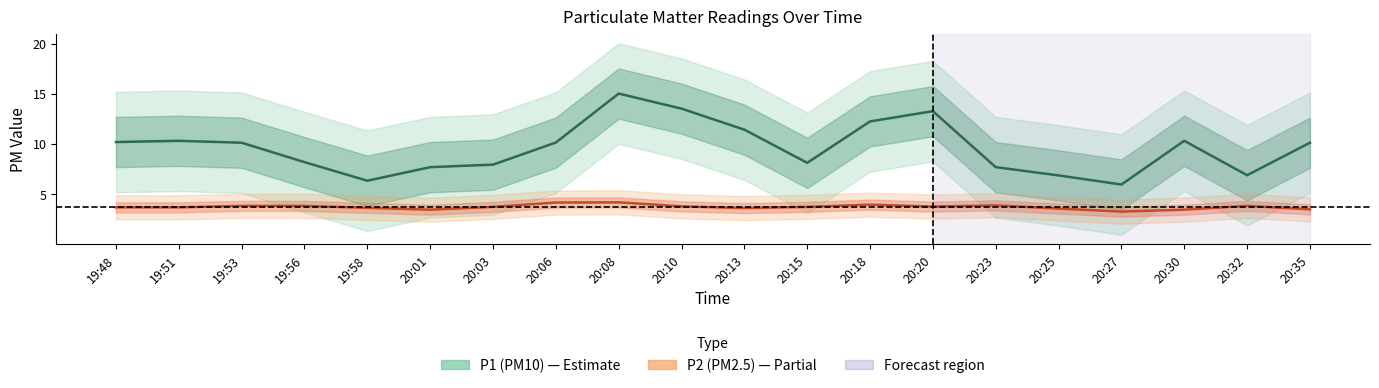

Reading left to right, list all the values displayed in this chart.

P1 (PM10): 10.2	10.3	10.1	8.2	6.3	7.7	8.0	10.2	15.0	13.5	11.4	8.1	12.2	13.3	7.7	6.9	6.0	10.3	6.9	10.1
P2 (PM2.5): 3.7	3.7	3.9	3.9	3.6	3.5	3.8	4.2	4.2	3.8	3.6	3.8	4.0	3.8	3.9	3.6	3.3	3.5	3.9	3.5